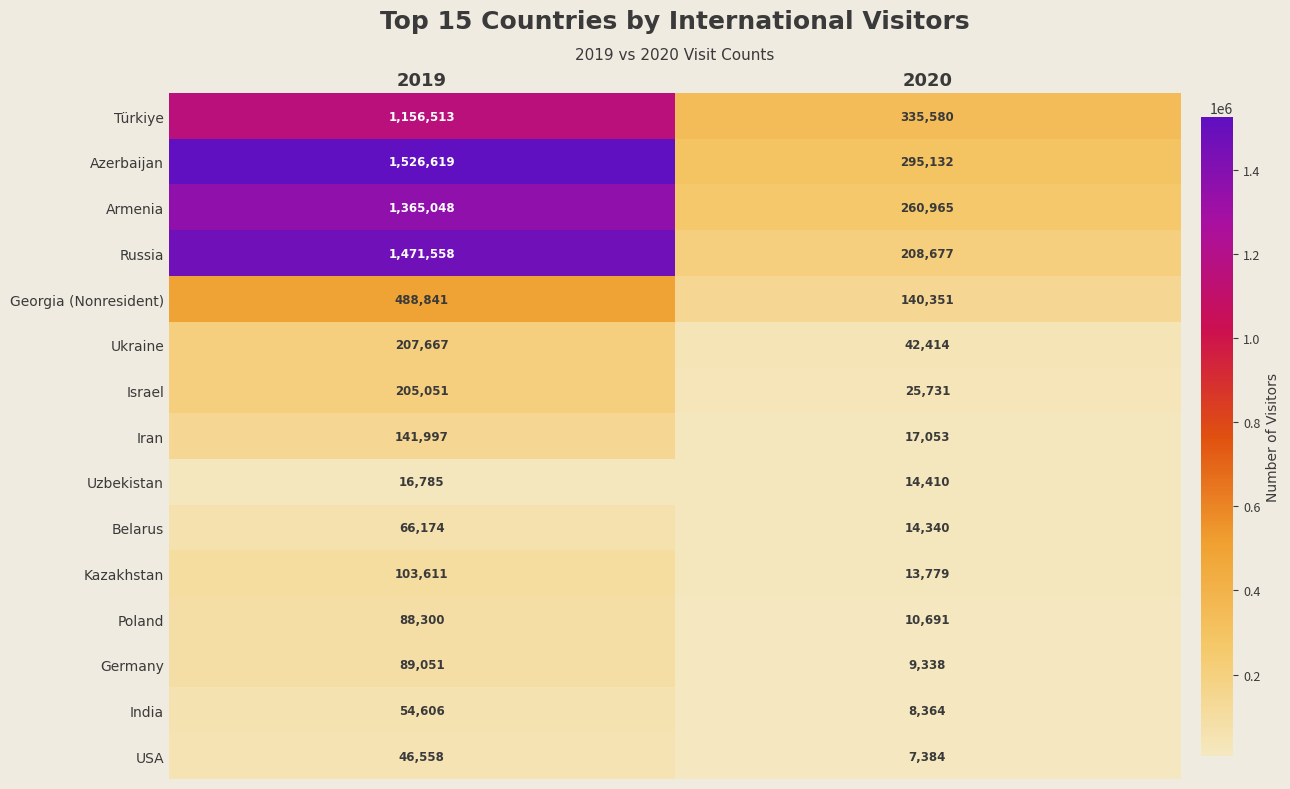

Is it true that Belarus equals 24384 at 2020?

False